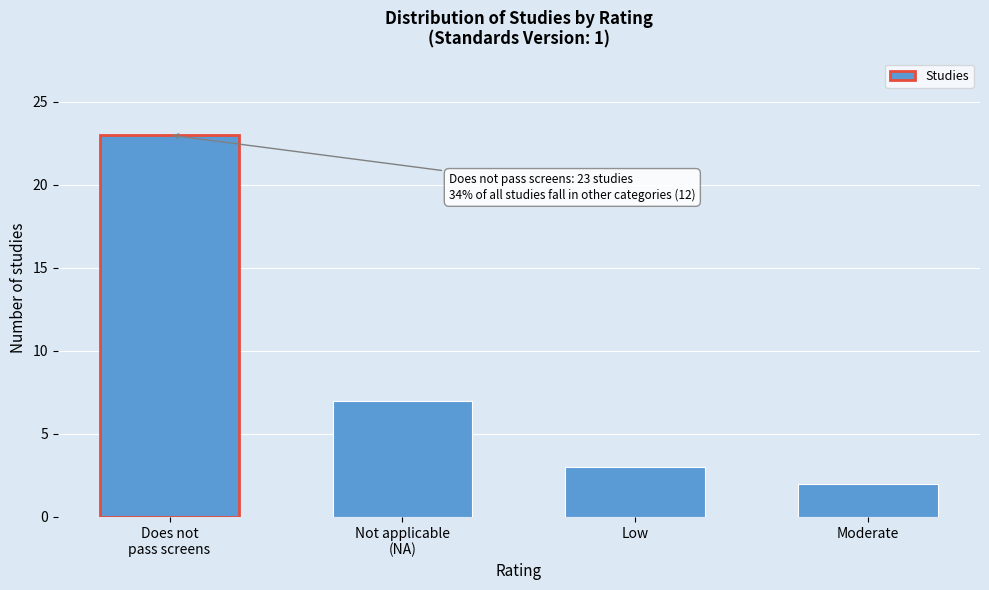

Reading left to right, list all the values displayed in this chart.

23	7	3	2